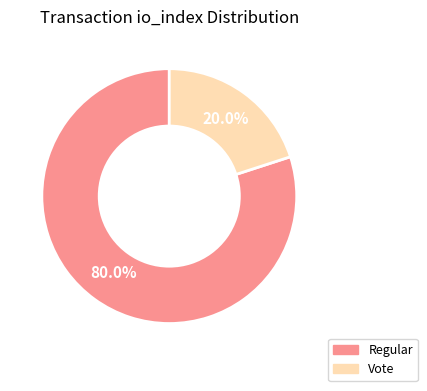

Which slice represents more than half of the pie?

Regular